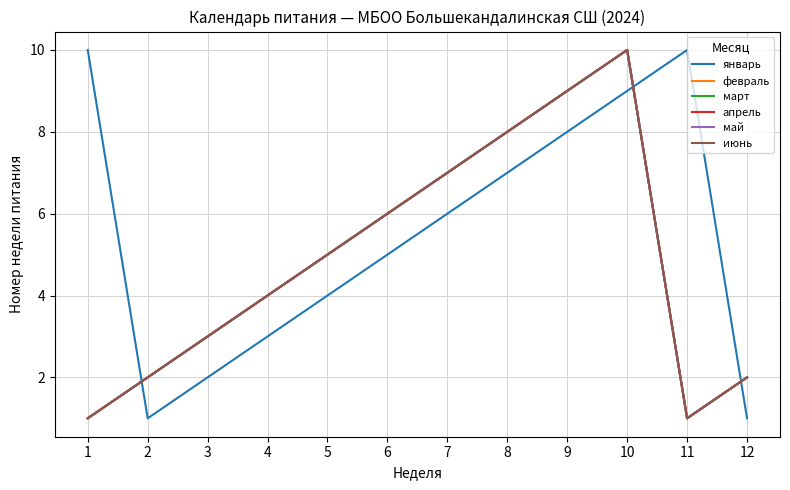

What is the sum of all май values?

58